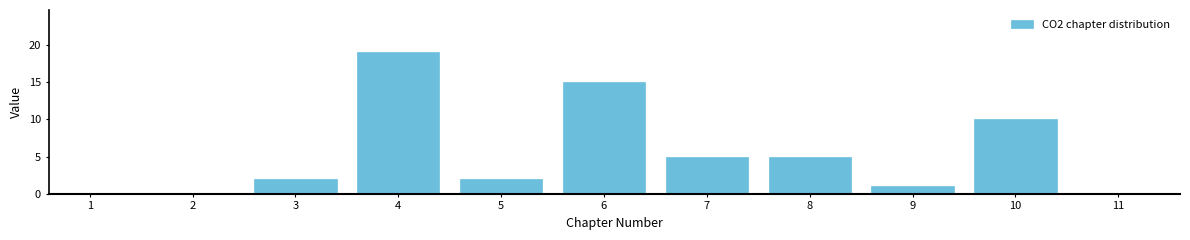

Reading right to left, what are all the values shown in this chart?

11=0	10=10	9=1	8=5	7=5	6=15	5=2	4=19	3=2	2=0	1=0